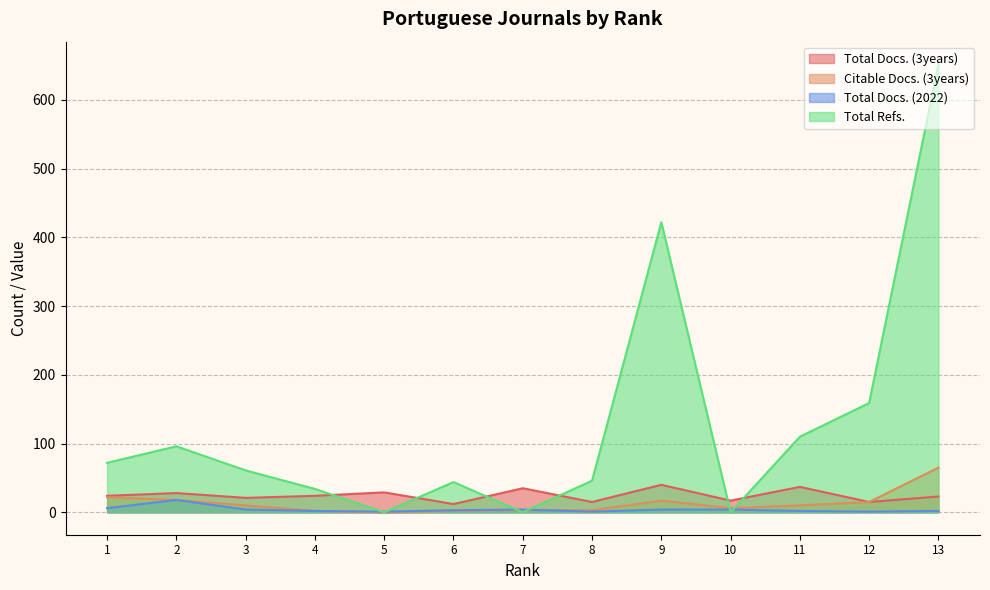

Rank the series at 11 from lowest to highest value.

Total Docs. (2022), Citable Docs. (3years), Total Docs. (3years), Total Refs.